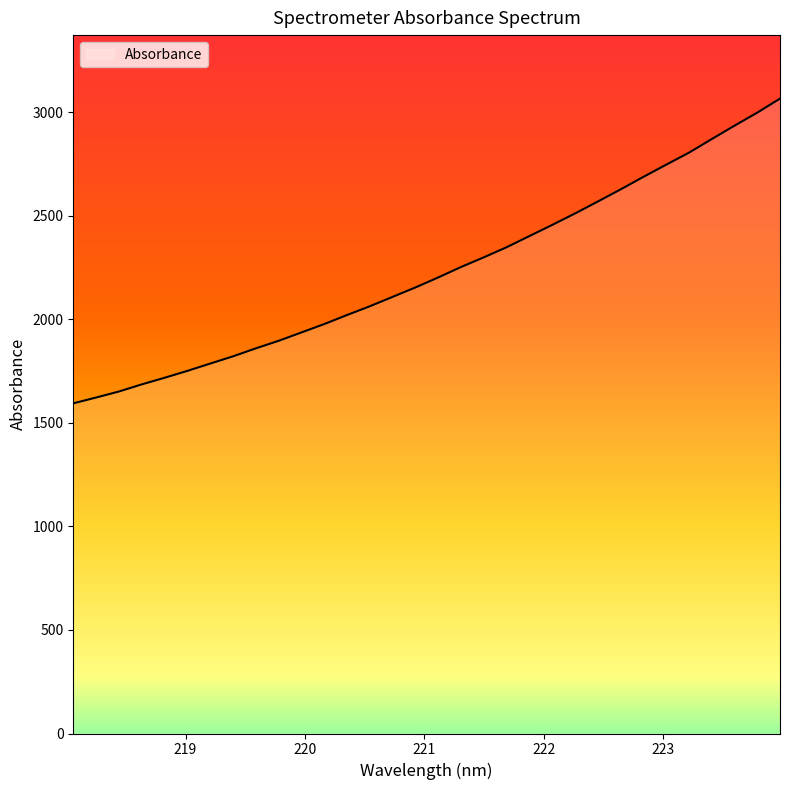

What is the greatest value displayed?

3066.7